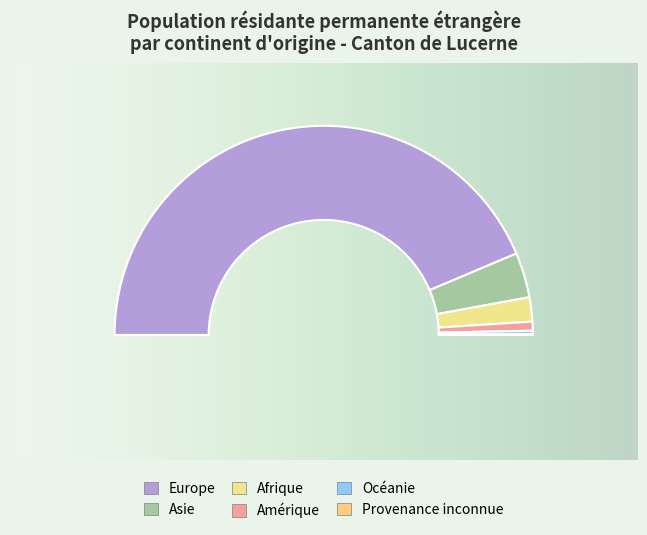

Which category has the smallest portion of the pie?

Provenance inconnue